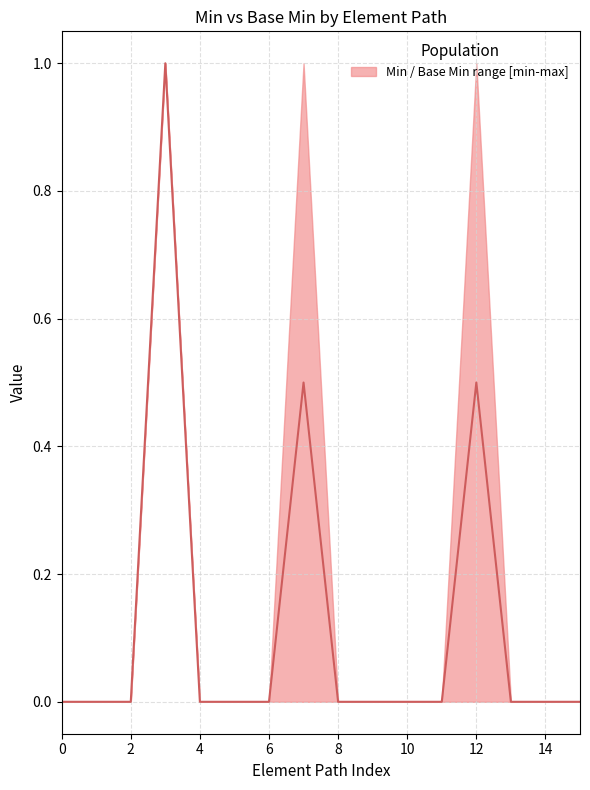

How many lines are shown in the chart?

1